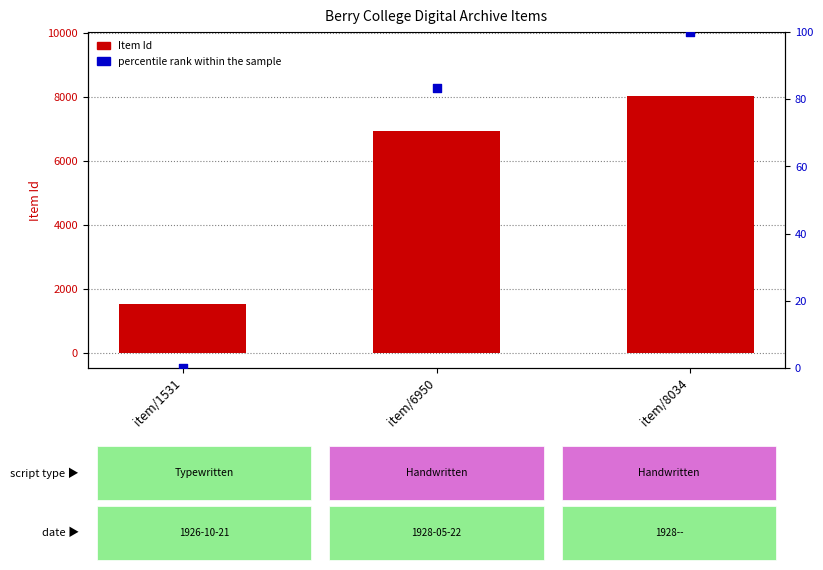

Is the value of percentile rank within the sample at item/8034 greater than the value of Item Id at item/6950?

No